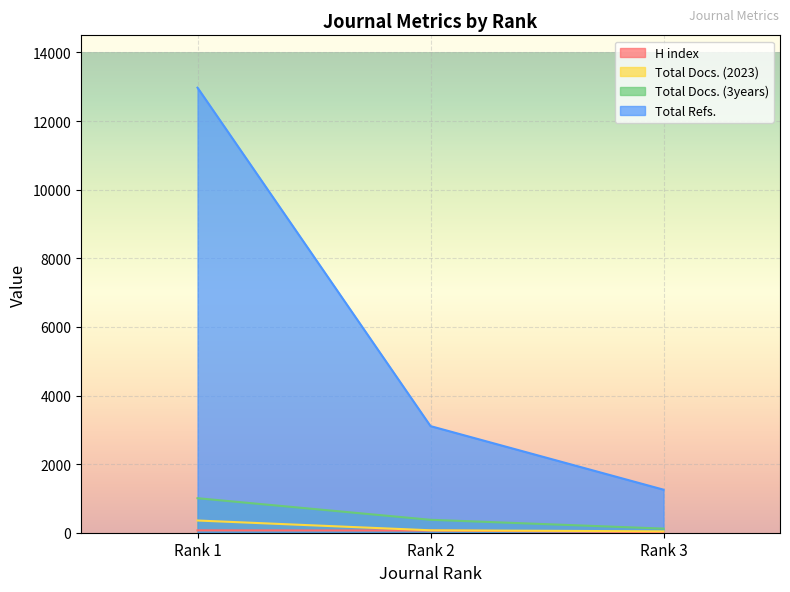

Reading left to right, transcribe all the data shown in this chart.

H index: Rank 1=69	Rank 2=64	Rank 3=17
Total Docs. (2023): Rank 1=356	Rank 2=71	Rank 3=40
Total Docs. (3years): Rank 1=1006	Rank 2=377	Rank 3=120
Total Refs.: Rank 1=12974	Rank 2=3108	Rank 3=1255